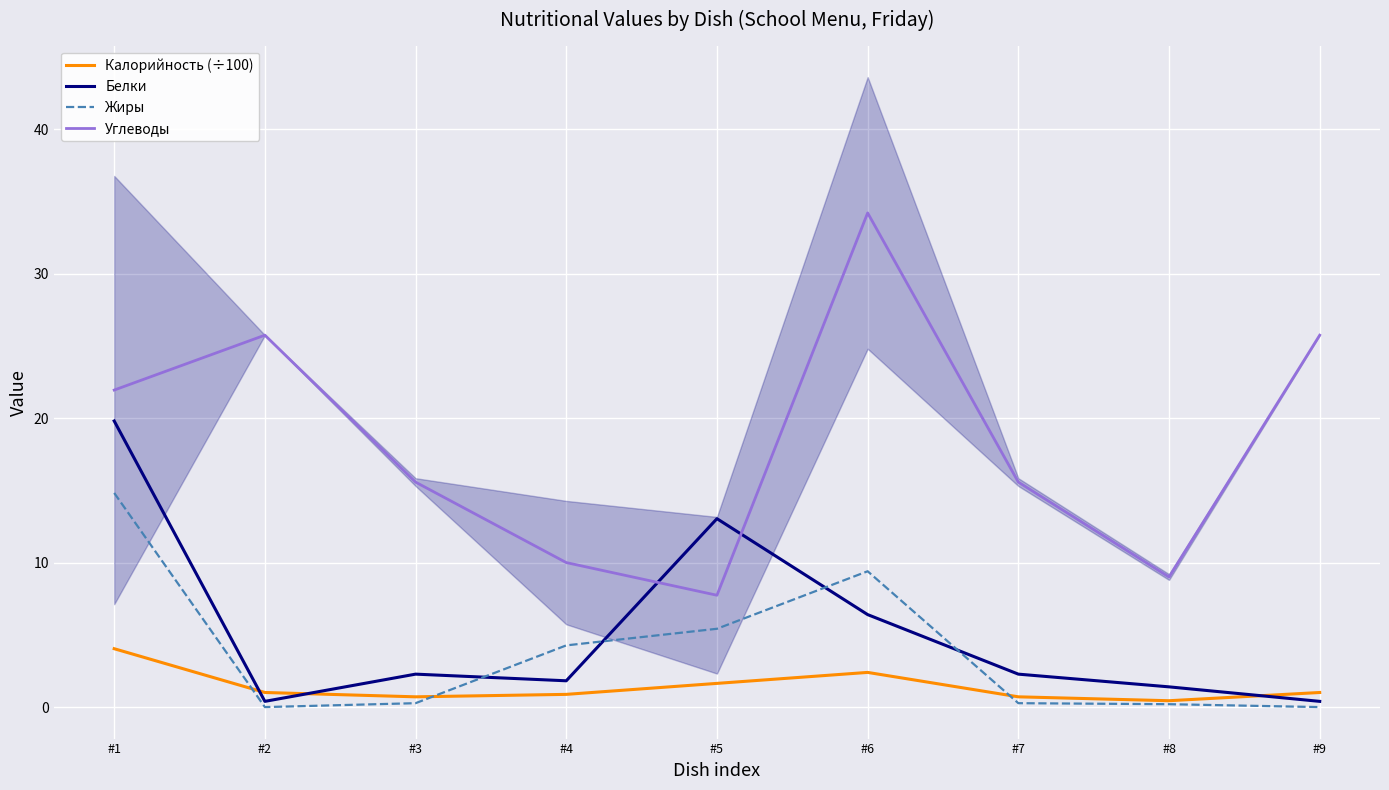

True or false: Калорийность (÷100) and Углеводы cross at least once.

False